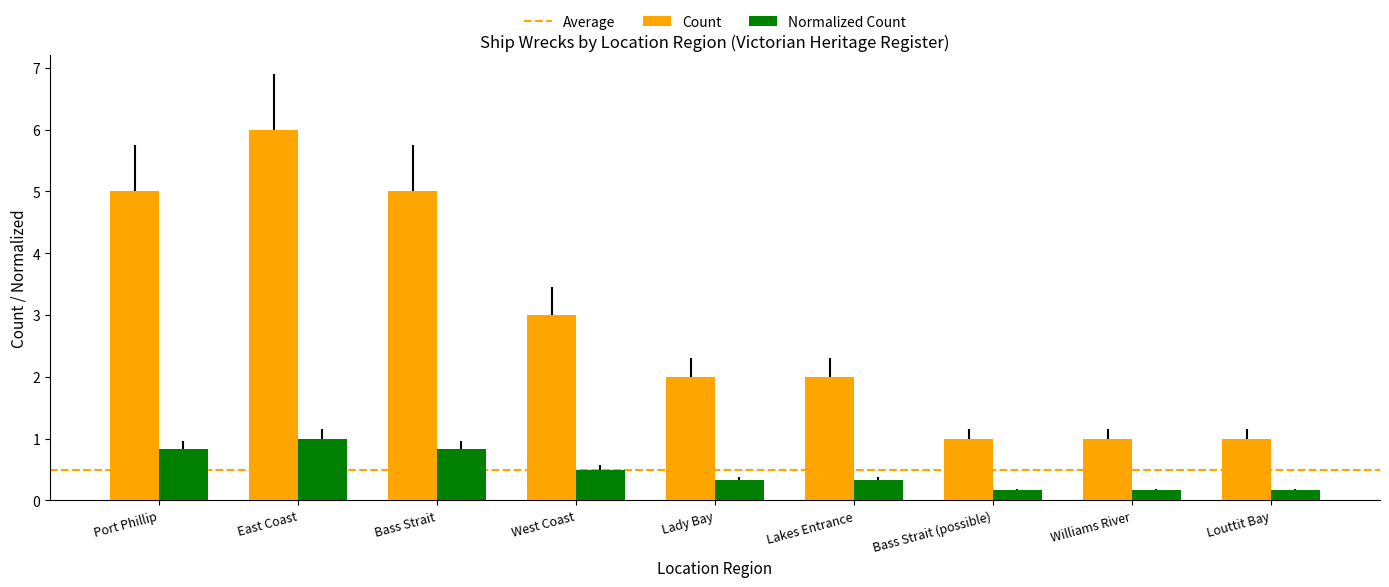

How many bars are there in total?

18